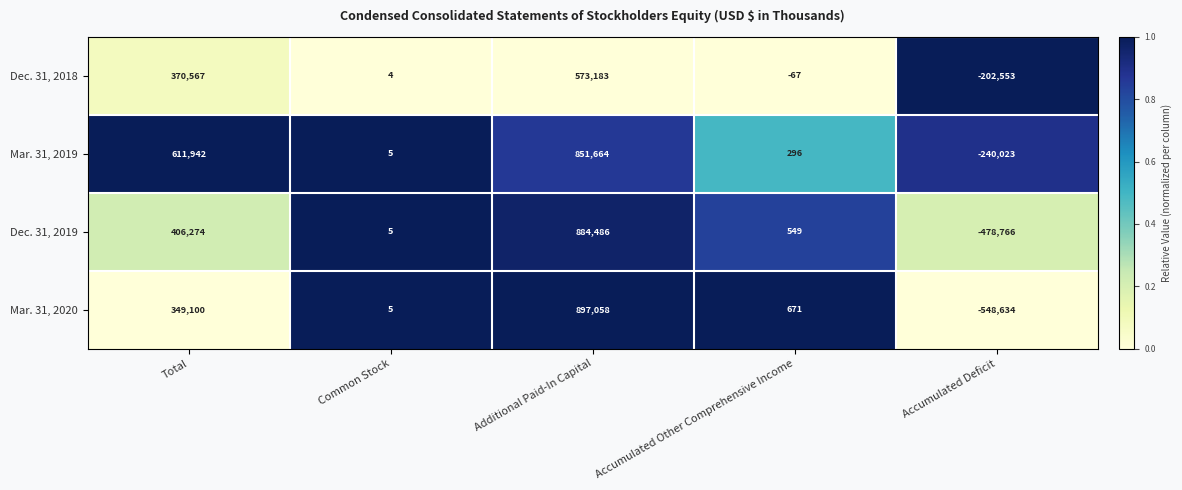

How many values in the Dec. 31, 2018 series are below 4?

2